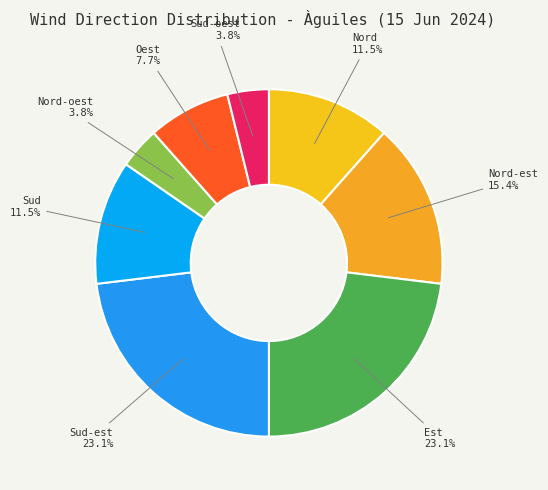

Count the number of slices in the pie.

8